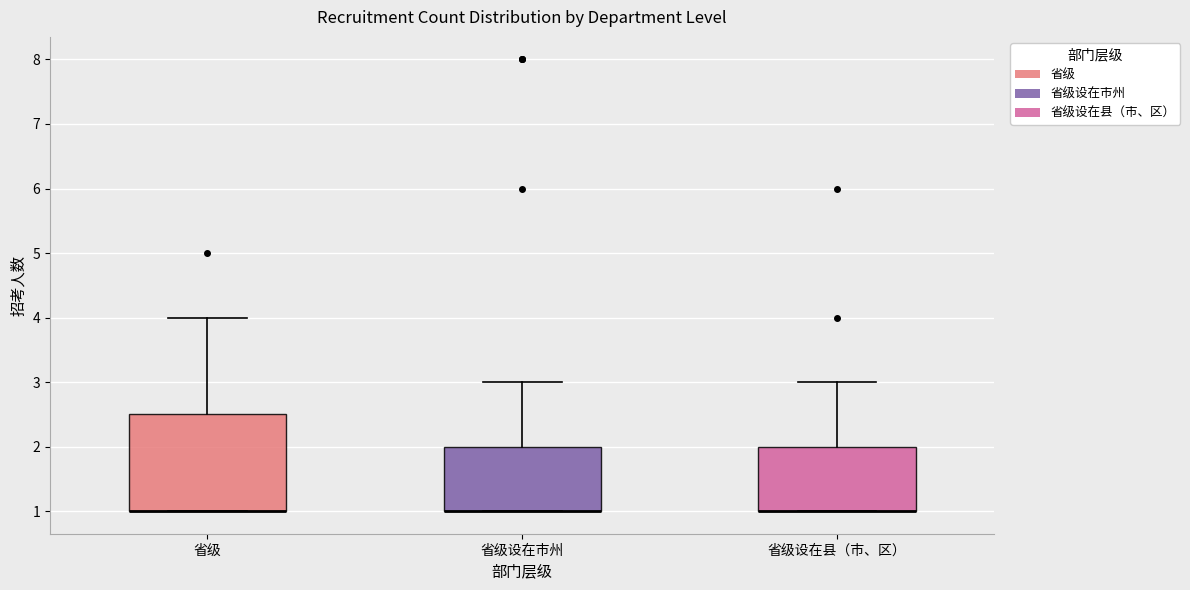

Where is the upper edge of the box for 省级设在市州 on the y-axis? The values are not printed on the chart, so give them approximately, as read against the axis.

2.0